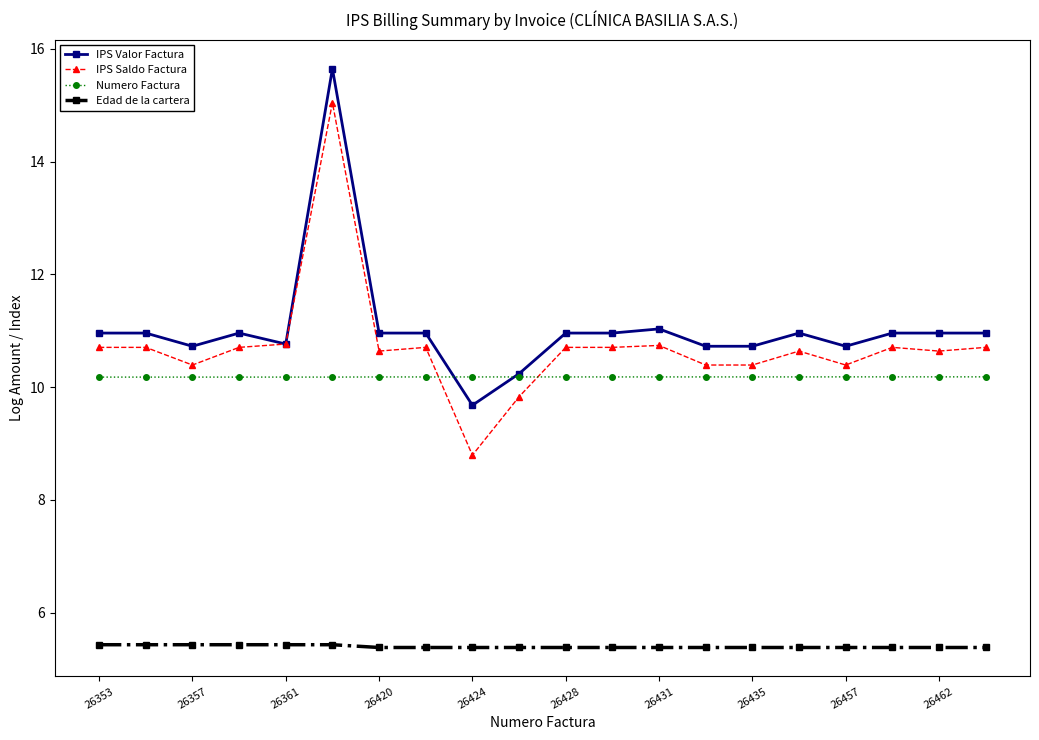

True or false: IPS Valor Factura and Edad de la cartera cross at least once.

False